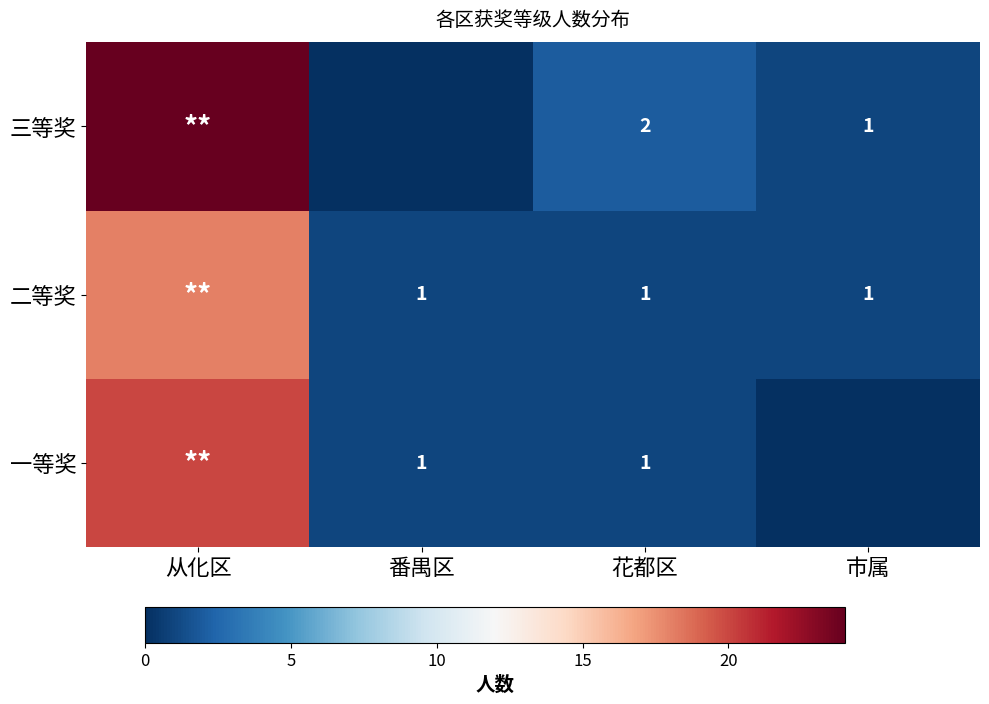

At how many categories does at least one series exceed 14?

1